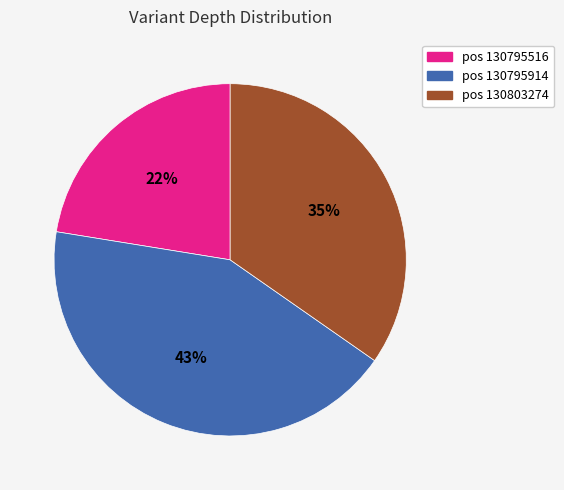

Does any single category account for the majority?

No